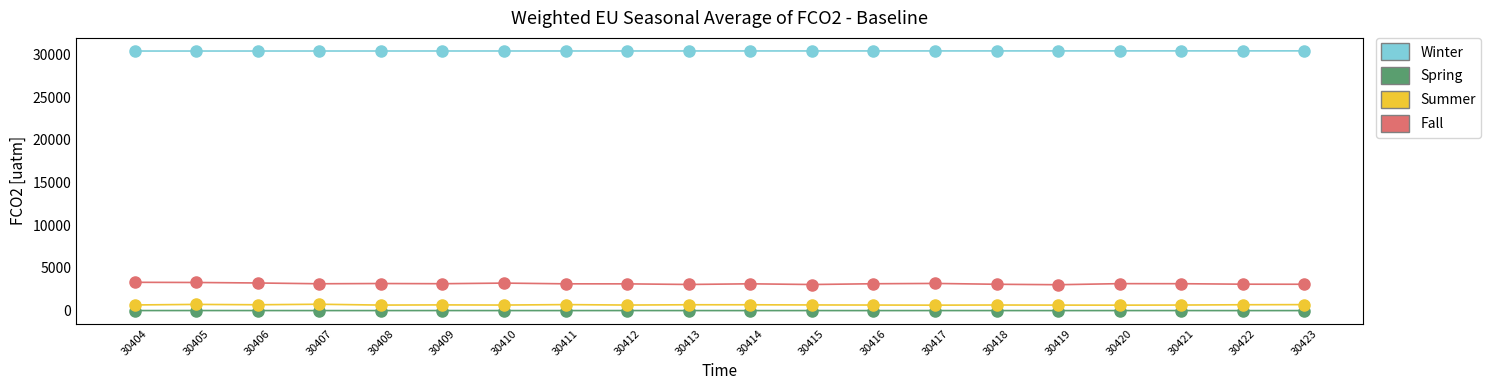

What is the minimum value for Summer?

638